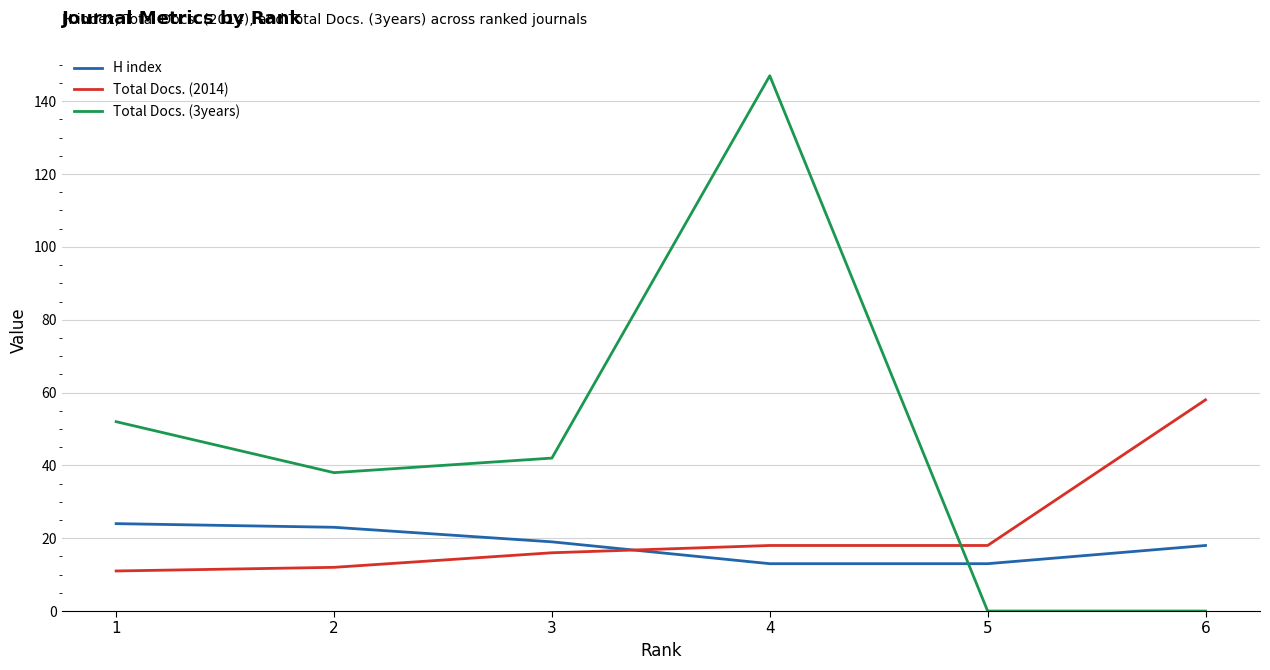

What is the greatest value displayed?

147